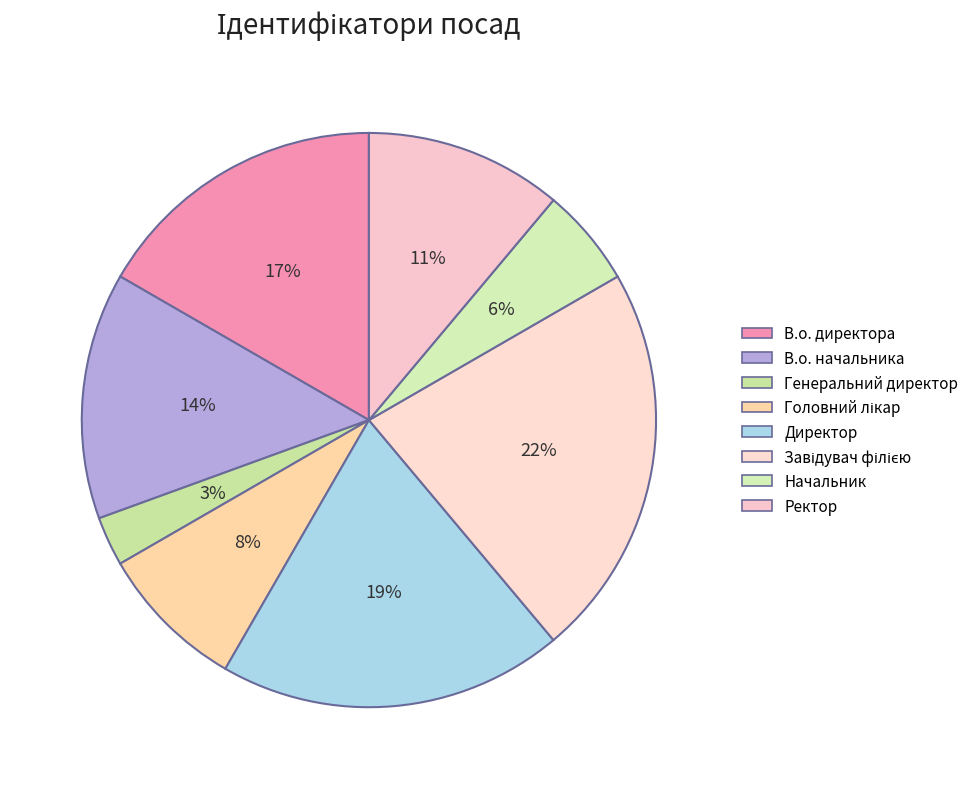

How many segments does this pie chart have?

8